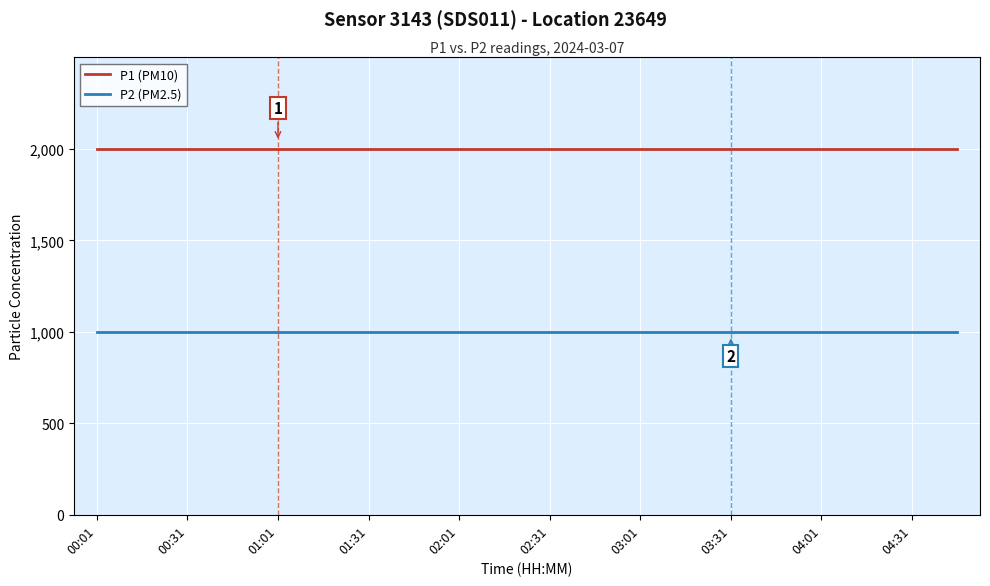

Which series has the largest total across all categories?

P1 (PM10)